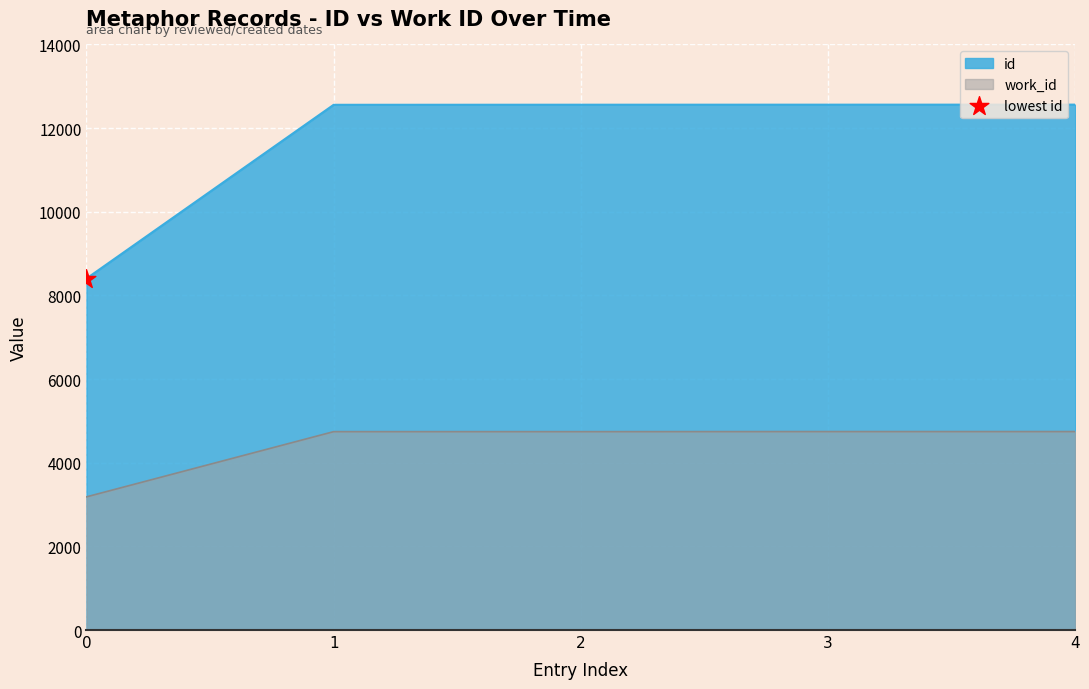

At how many categories does at least one series exceed 10399?

4